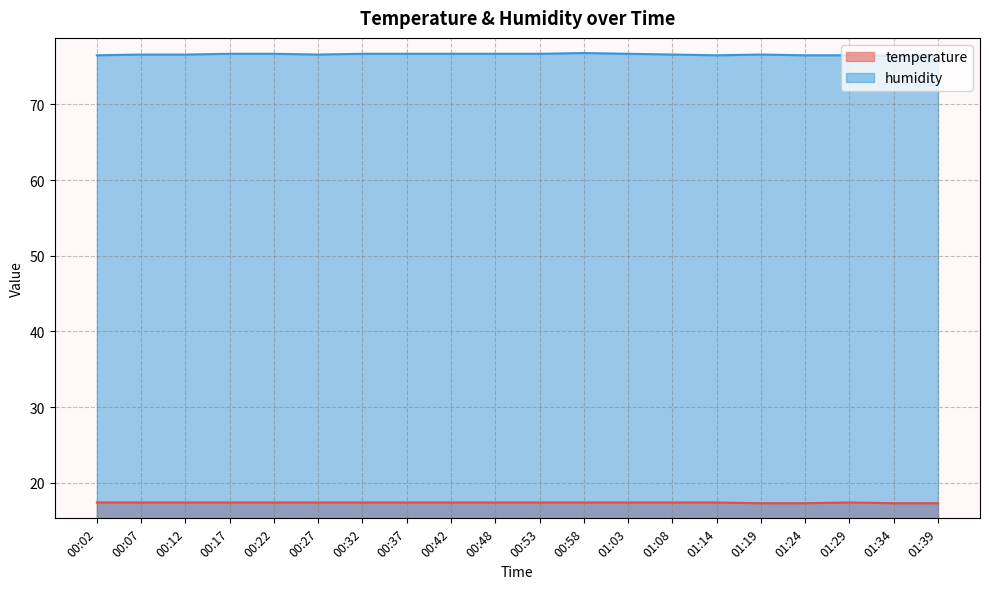

Rank the series by their maximum value, from highest to lowest.

humidity, temperature